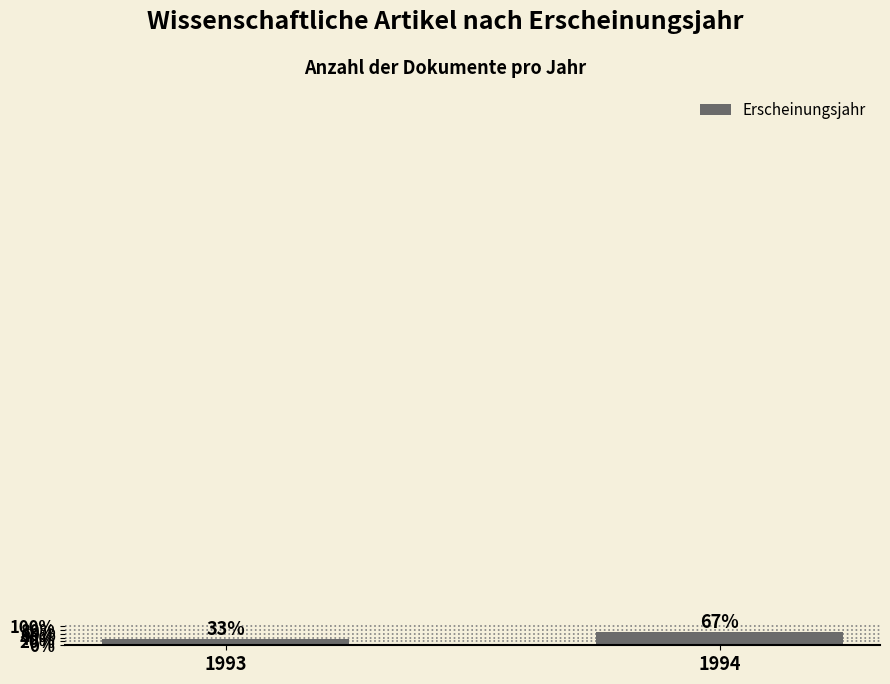

What is the ratio of the value at 1993 to the value at 1994?

0.5